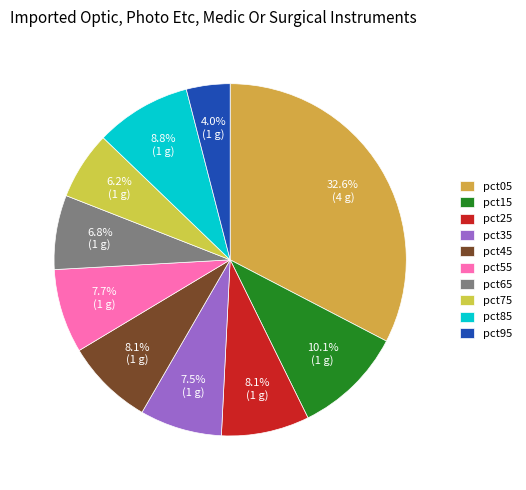

Which slice is the smallest?

pct95